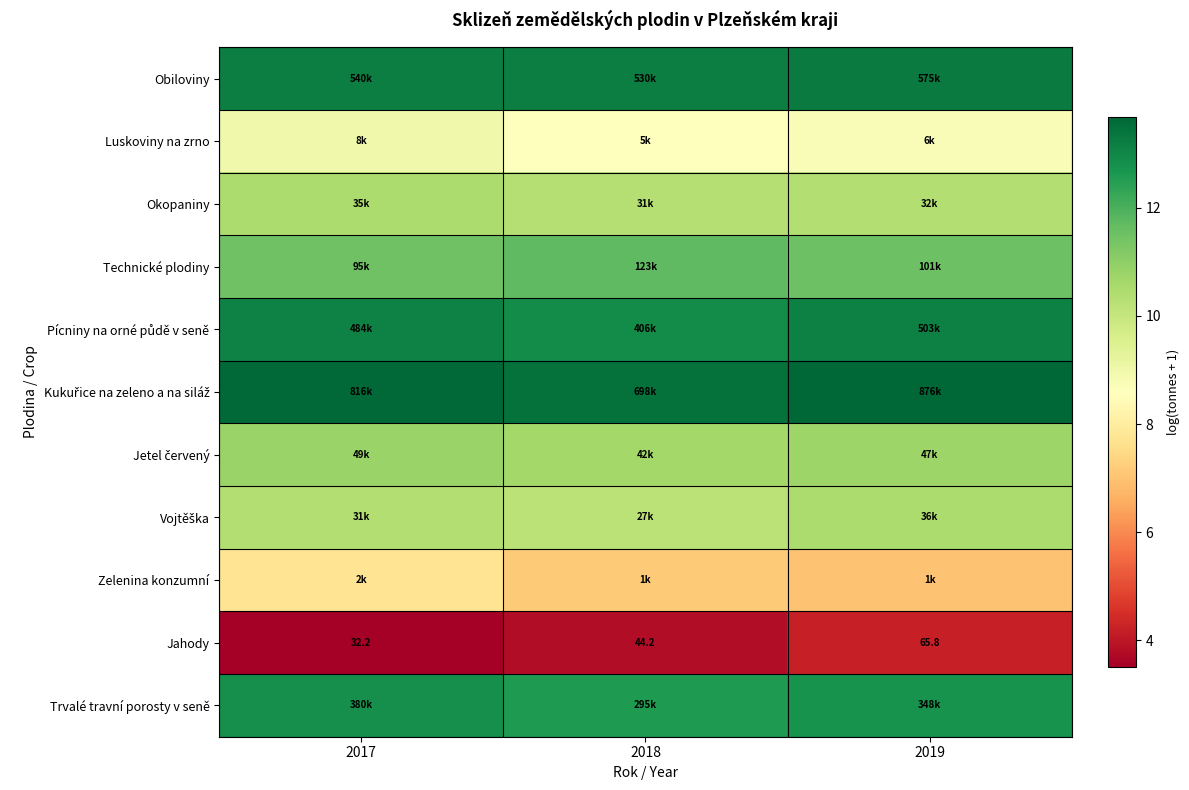

Count the Technické plodiny values in the range 11 to 12.

3